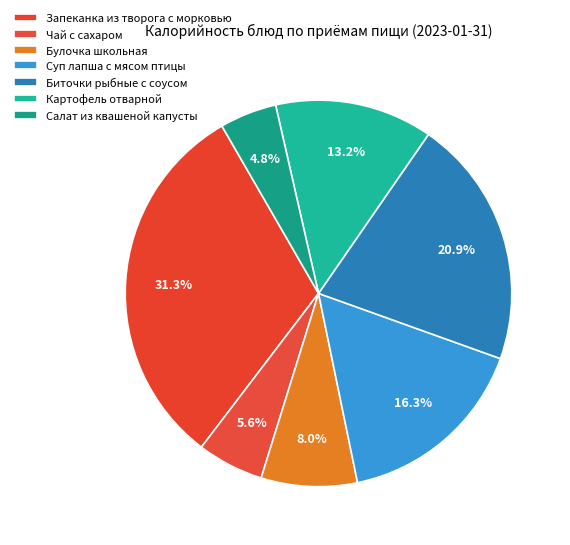

Rank the categories by value from lowest to highest.

Салат из квашеной капусты, Чай с сахаром, Булочка школьная, Картофель отварной, Суп лапша с мясом птицы, Биточки рыбные с соусом, Запеканка из творога с морковью